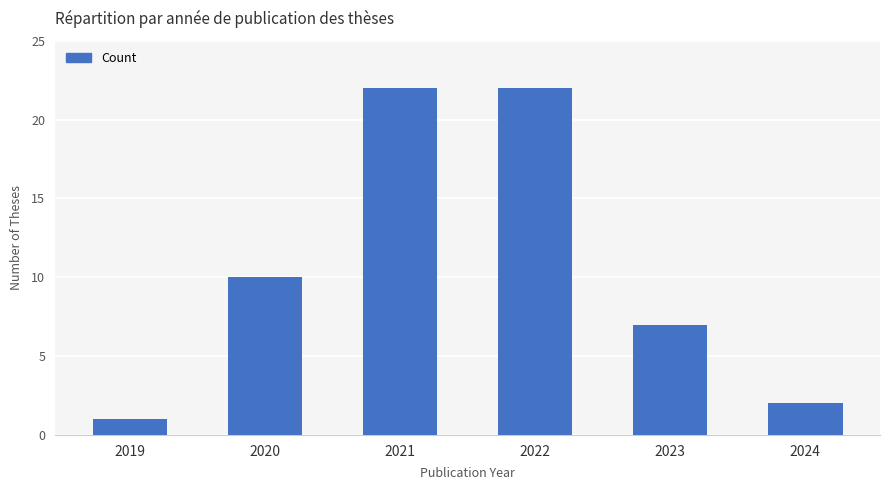

Which label corresponds to the smallest value in the chart?

2019